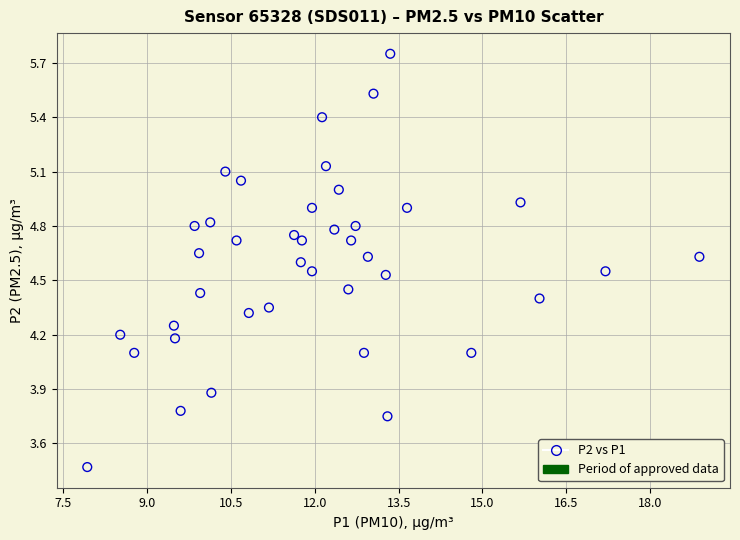

What is the range of Y values (max minus min)?

2.3